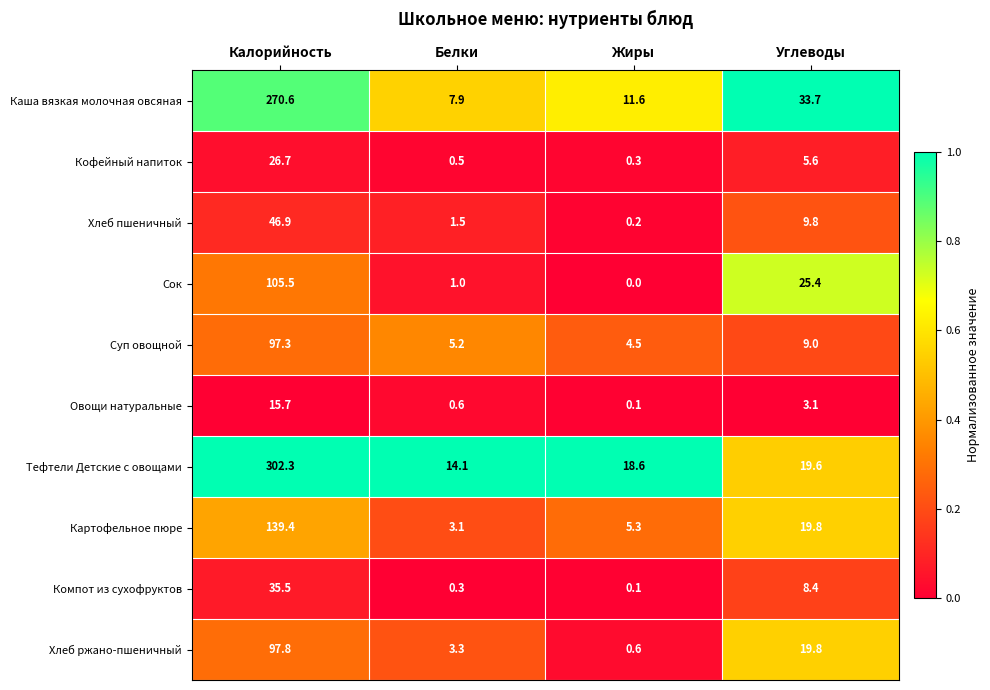

At which category does the chart reach its minimum across all series?

Жиры